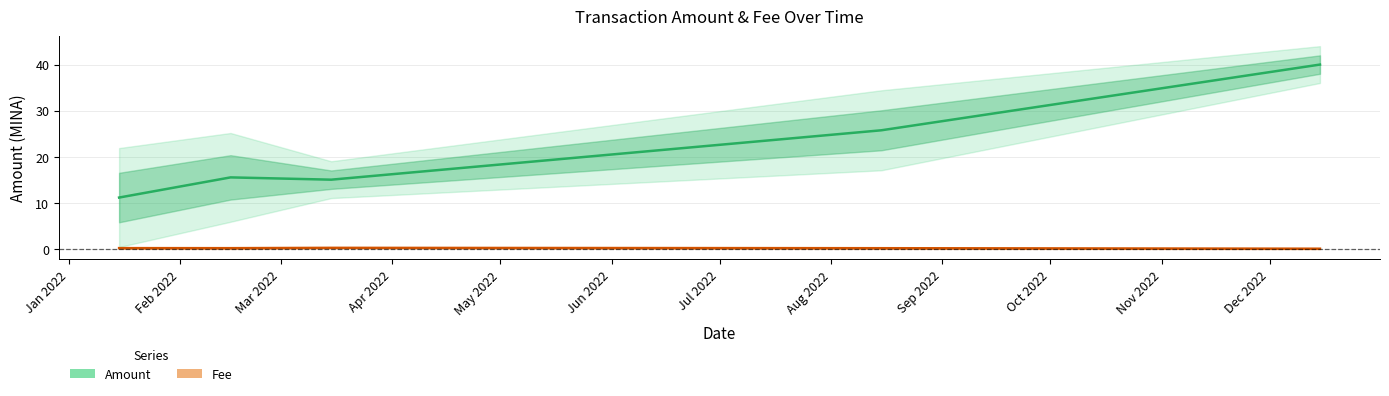

What position from the left is Apr 2022?

4